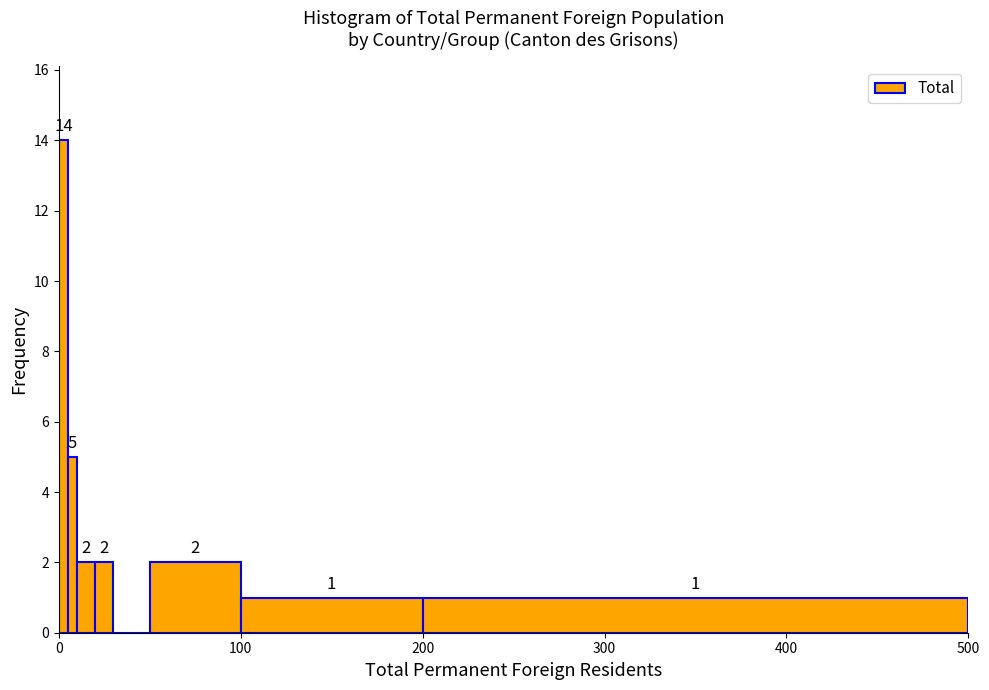

Around what value on the x-axis is the tallest bar? Give the approximate position of its centre, as read against the axis.

0